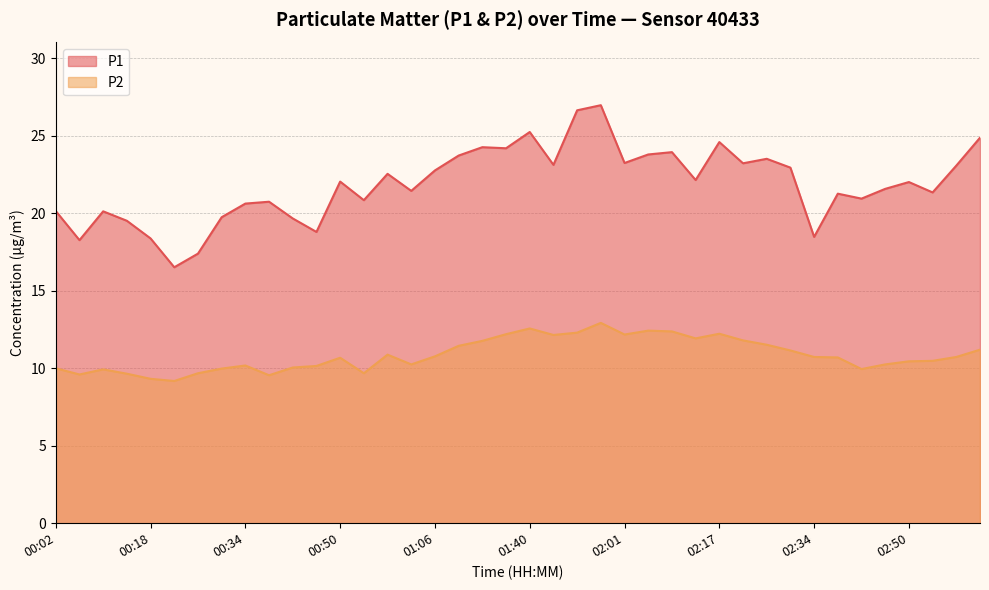

At which label does P2 first exceed 10?

00:34